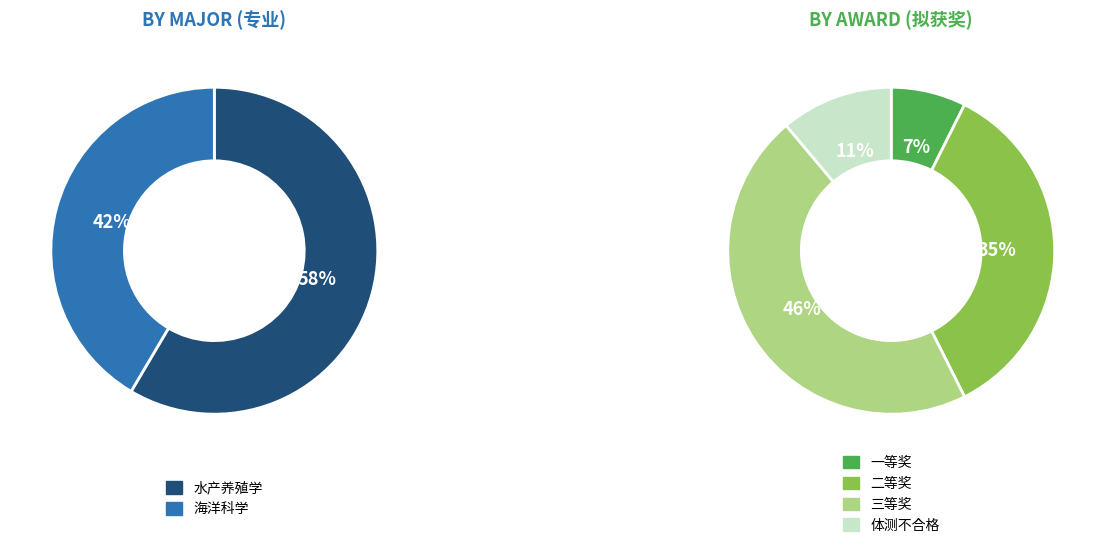

To the nearest percent, what is the difference between the largest and smallest slice percentages?

17%